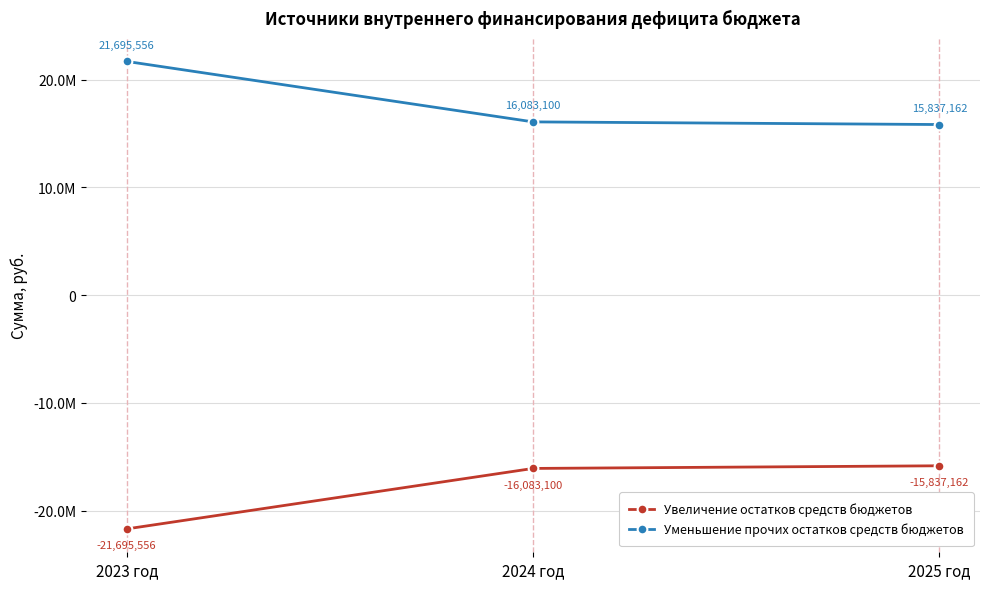

What value does the Уменьшение прочих остатков средств бюджетов series have at 2024 год?

16083100.0